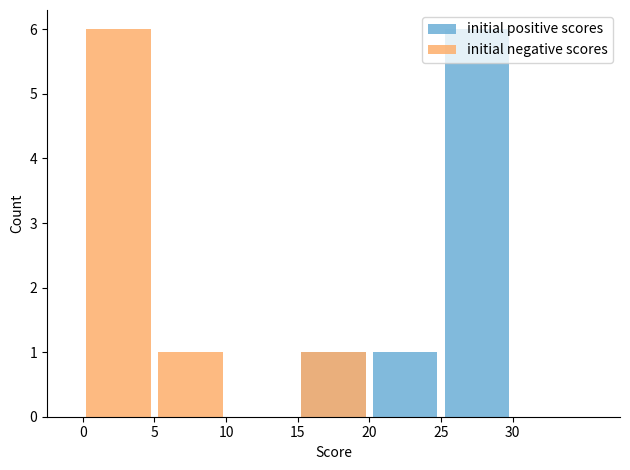

True or false: initial positive scores has a value of 1 at 20.

True